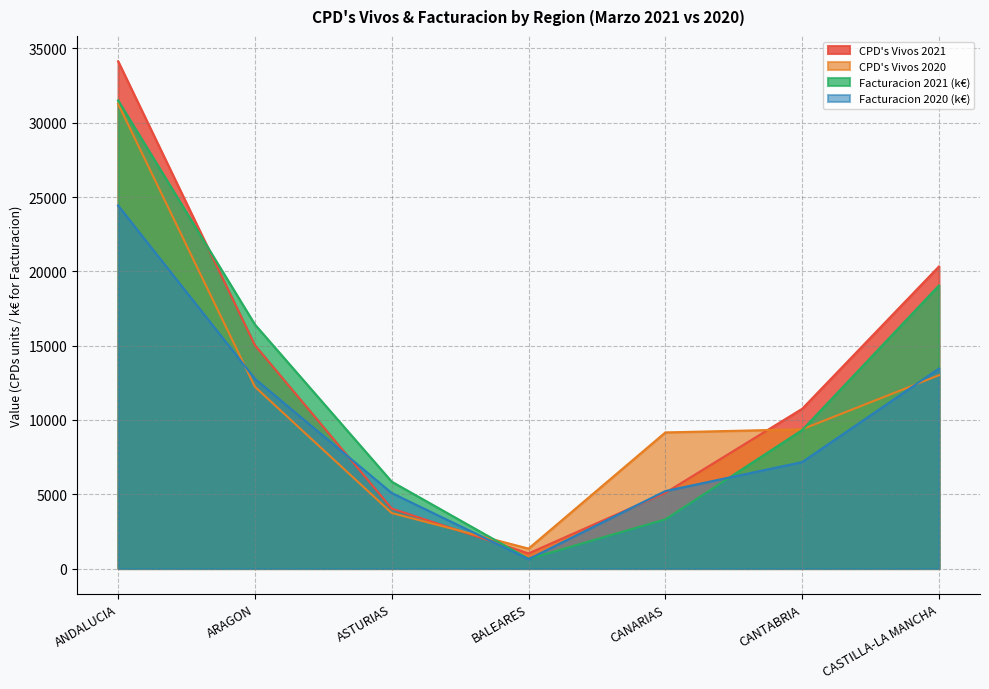

Which series ends up on top after the final intersection of CPD's Vivos 2020 and Facturacion 2021?

Facturacion 2021